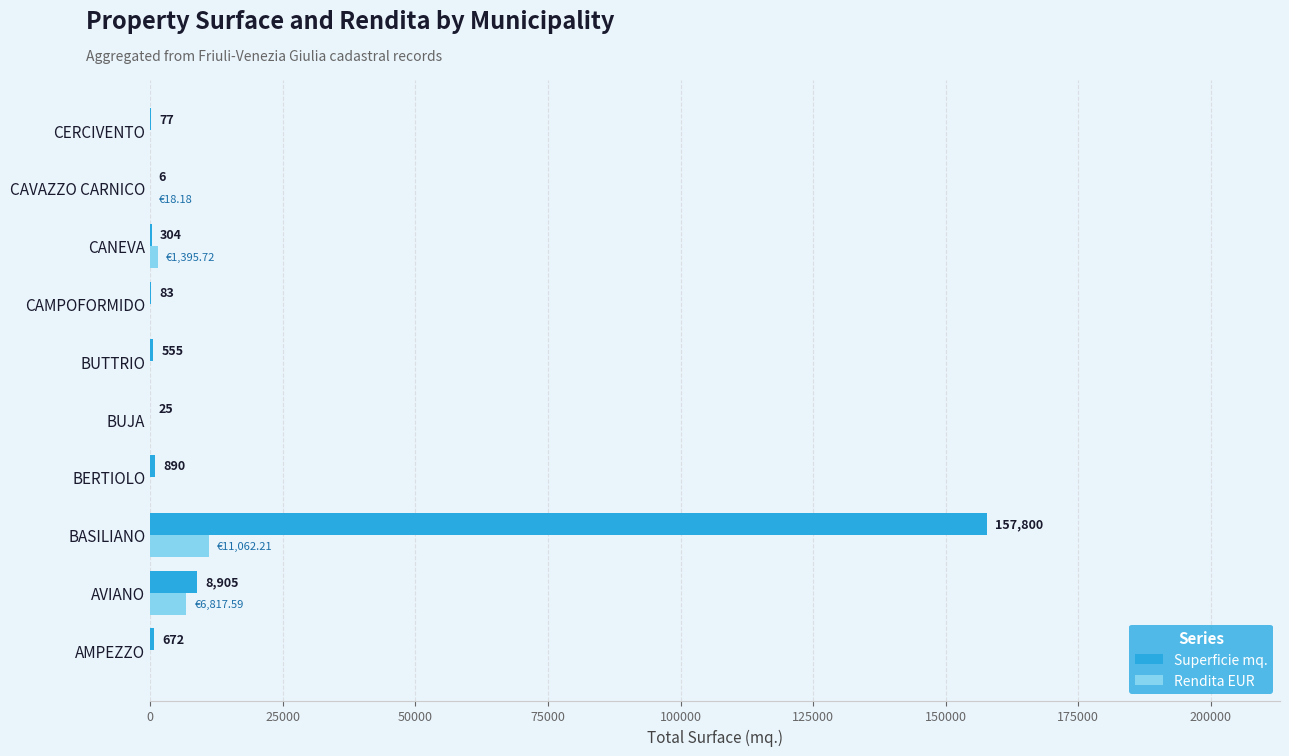

What are all the series names shown in the legend?

Superficie mq., Rendita EUR